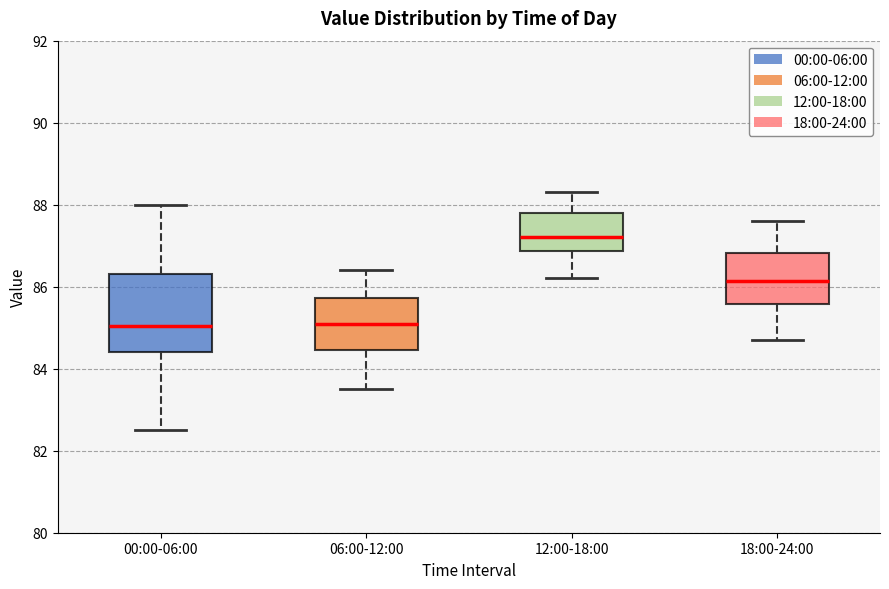

Where does the median line of the box for 00:00-06:00 sit on the y-axis? The values are not printed on the chart, so give them approximately, as read against the axis.

85.0